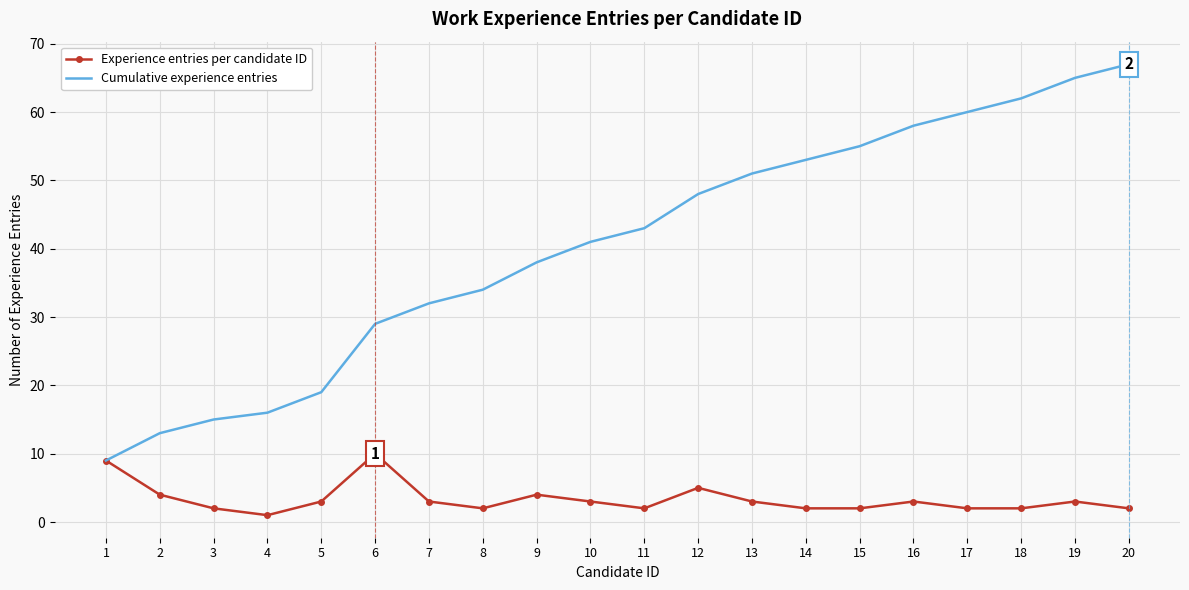

What is the minimum value for Cumulative experience entries?

9